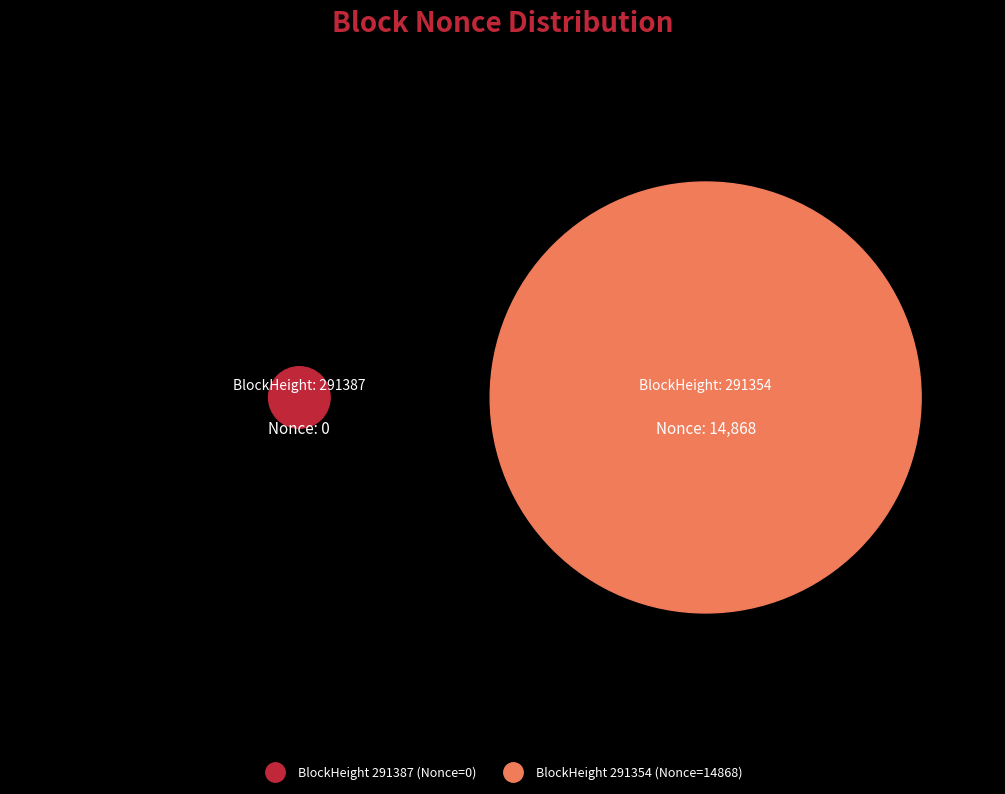

Count the number of slices in the pie.

2